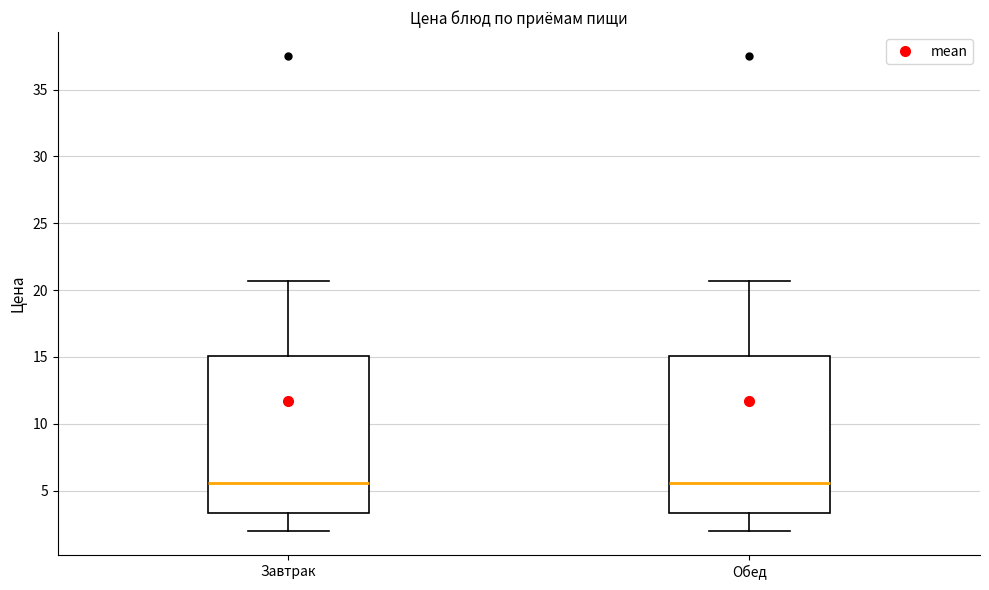

Reading left to right, read every box against the y-axis: the position of its median line, the range the box covers, and the ends of its whiskers. The values are not printed on the chart, so give them approximately, as read against the axis.

Завтрак: median 5.5, box 3.5 to 15.0, whiskers 2.0 to 20.5
Обед: median 5.5, box 3.5 to 15.0, whiskers 2.0 to 20.5